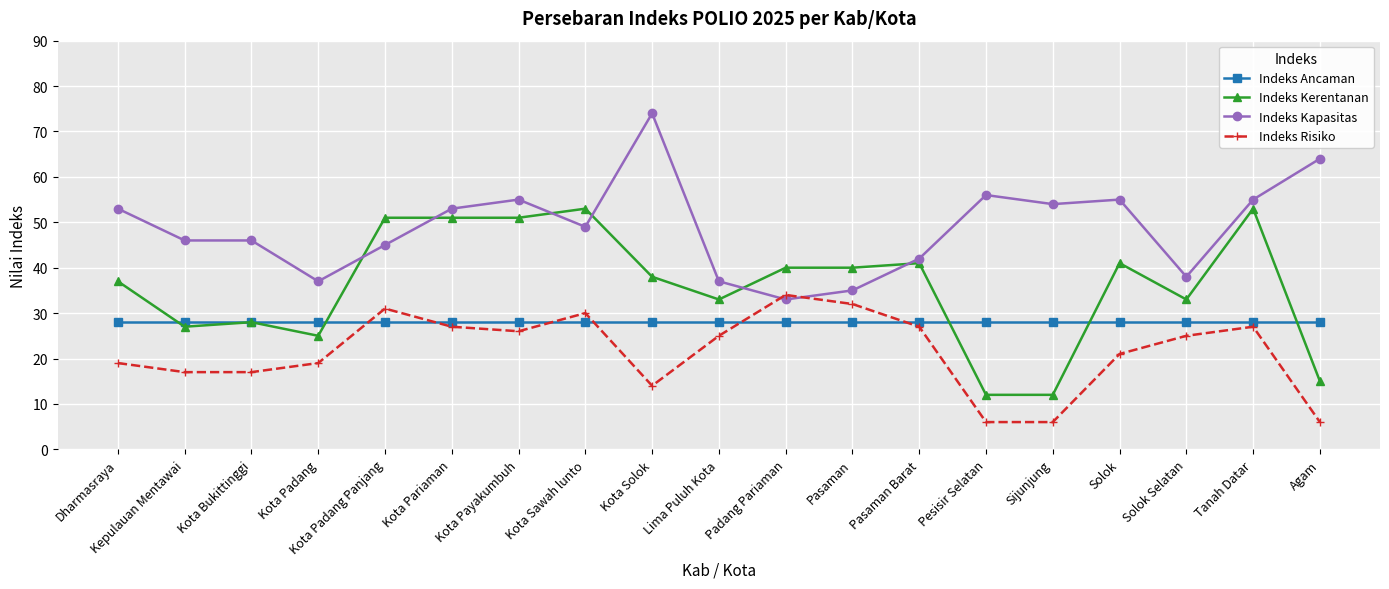

Does the chart have visible grid lines?

Yes